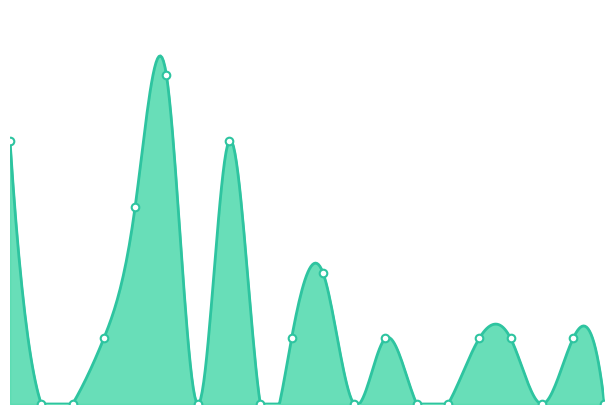

Does the chart have visible grid lines?

No